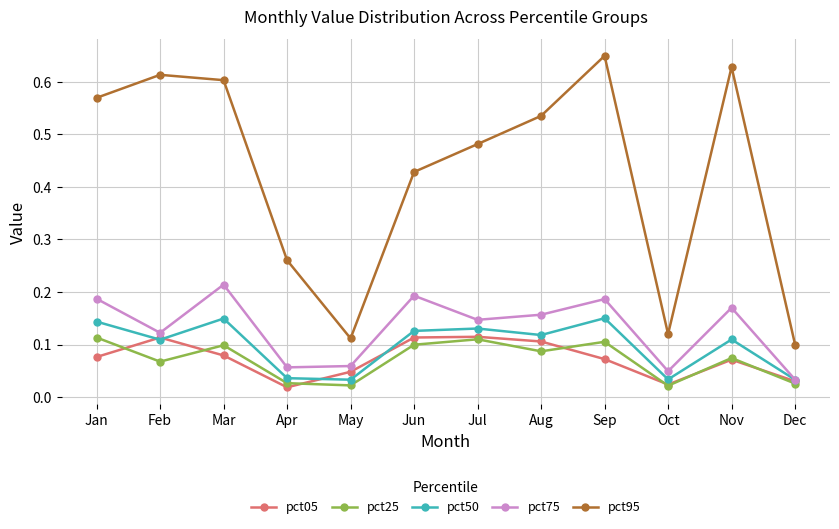

How many pct95 values are between 0 and 1?

12